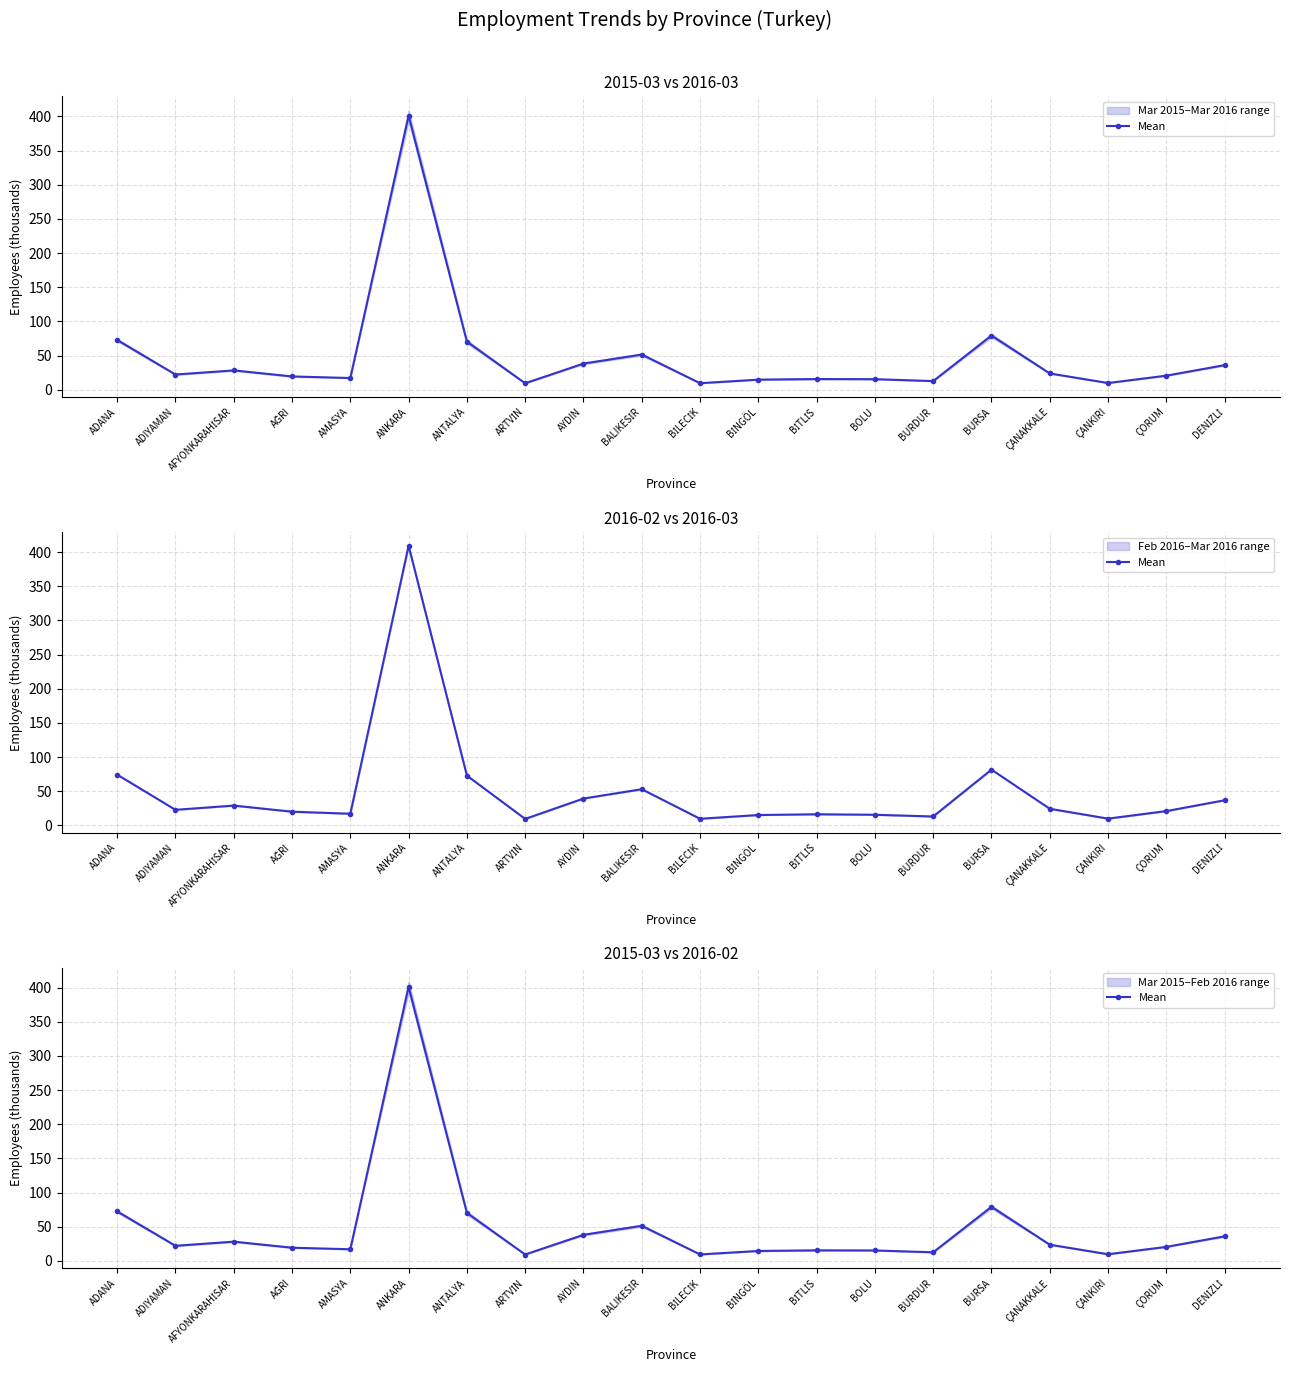

Which has a higher value, ÇANAKKALE or BOLU?

ÇANAKKALE